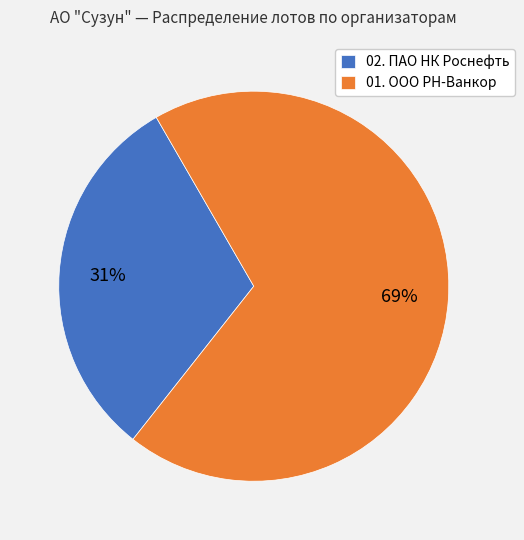

Is the sum of 02. ПАО НК Роснефть and 01. ООО РН-Ванкор greater than half?

Yes